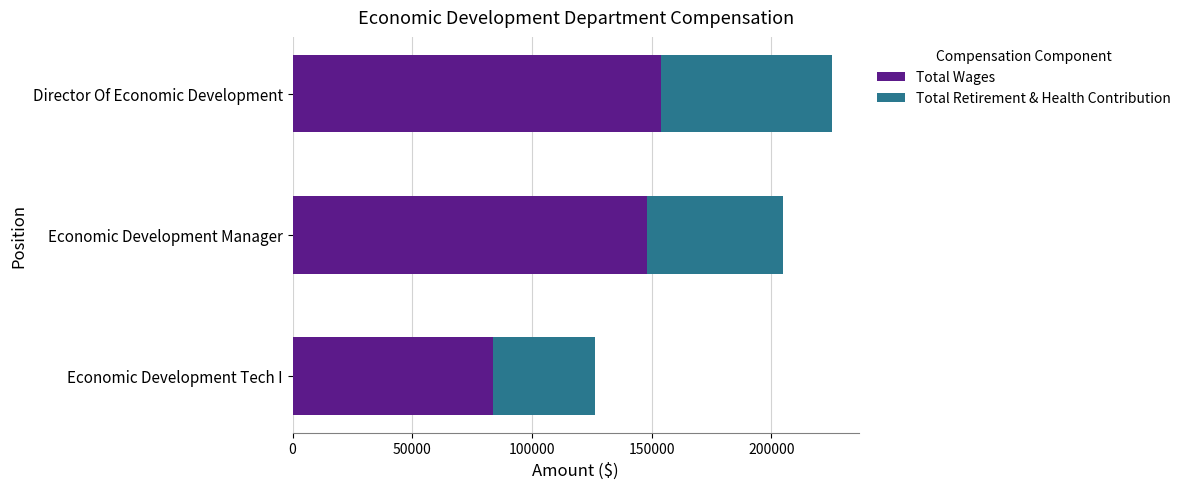

Is it true that Total Wages equals 133672 at Economic Development Tech I?

False